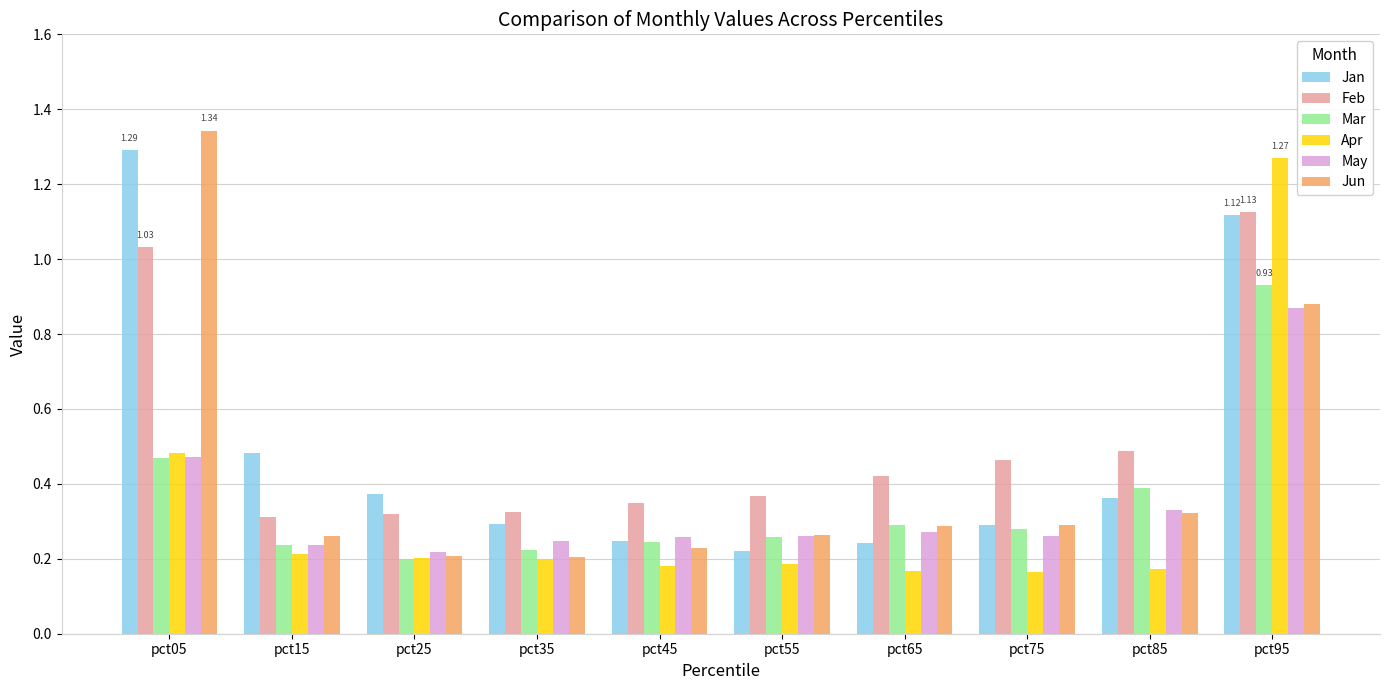

Is the value of May at pct05 greater than the value of Mar at pct75?

Yes